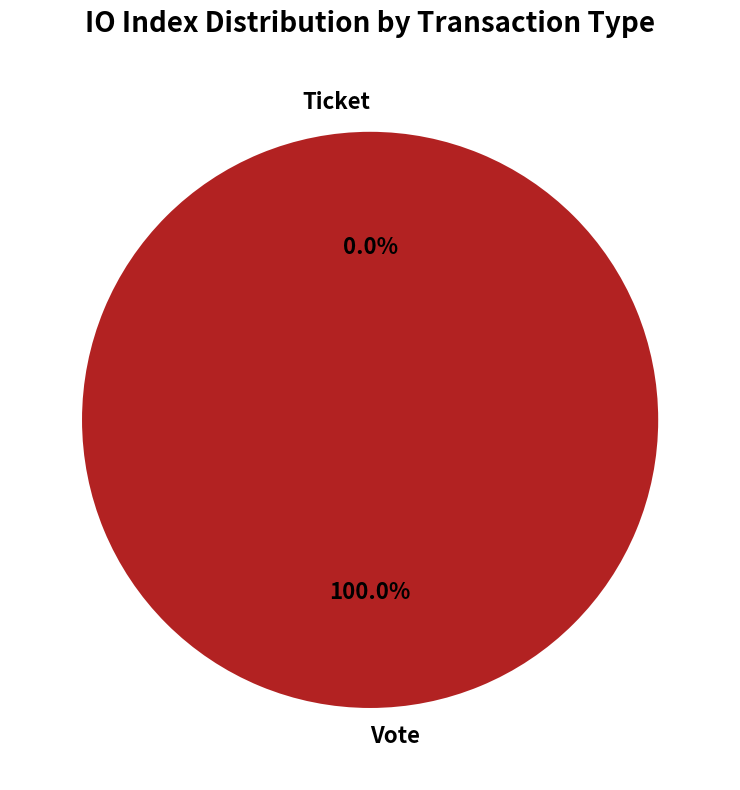

Combined, do Ticket and Vote account for over 50%?

Yes